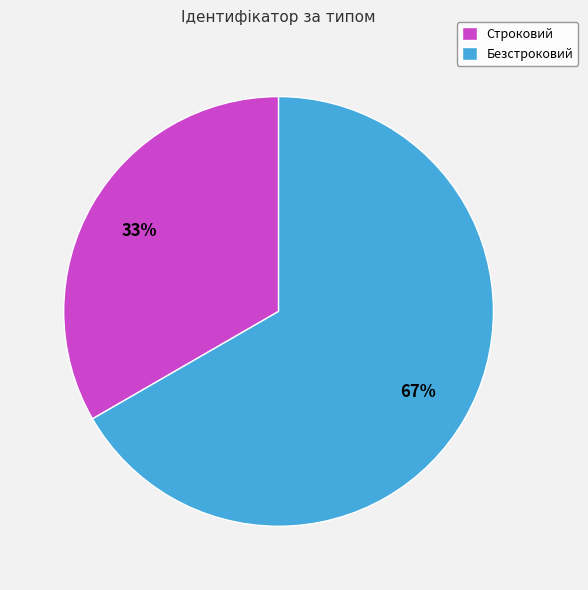

True or false: Безстроковий accounts for 74% of the total.

False